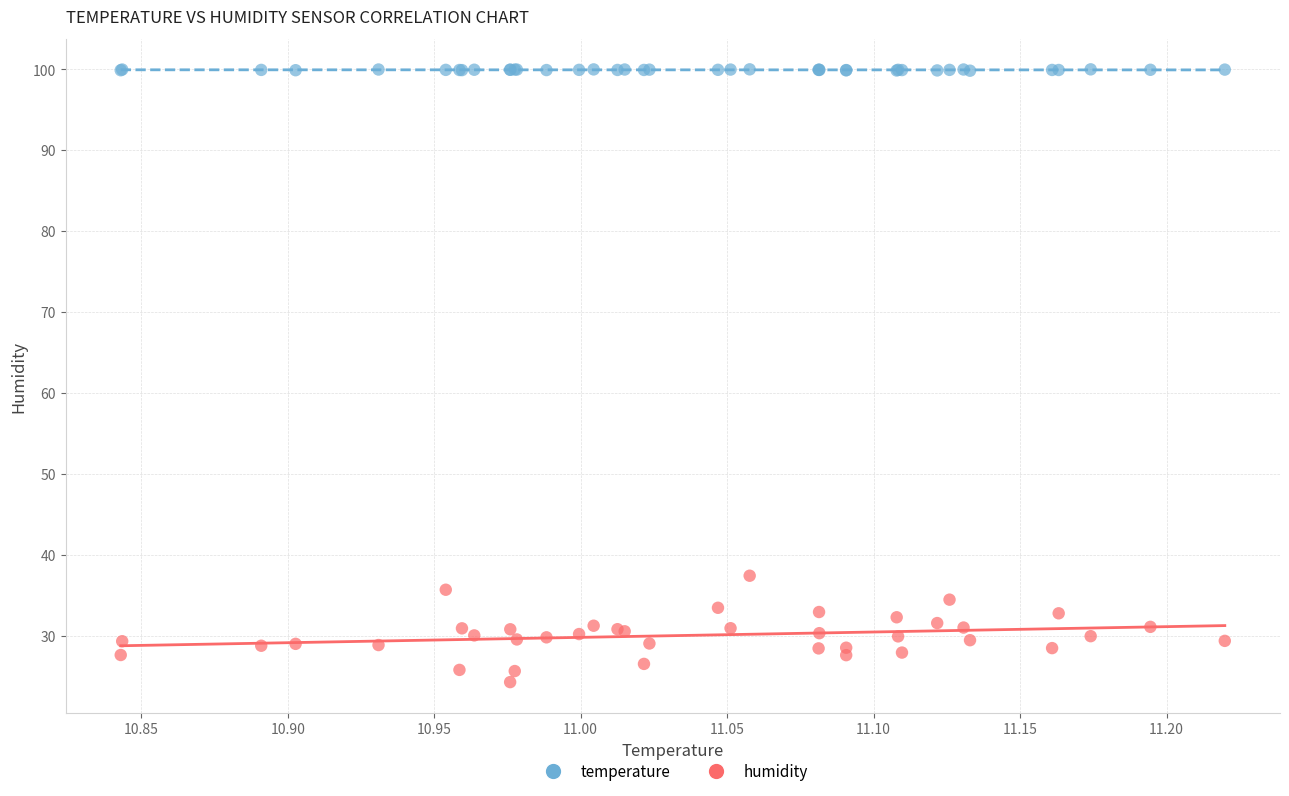

Which series contains the lowest Y value?

humidity